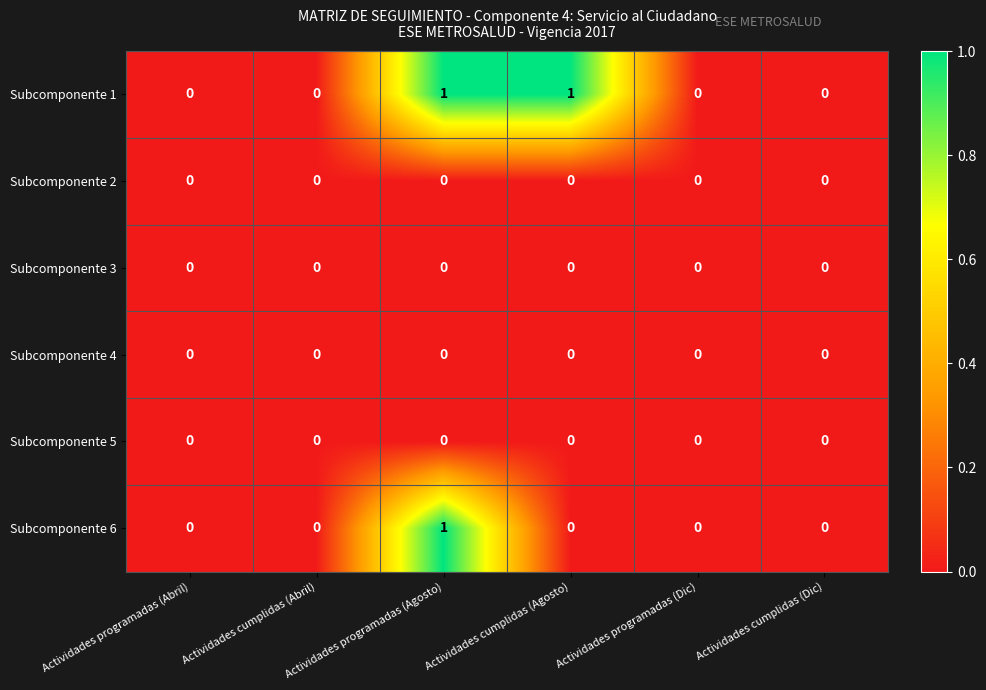

How many data points in Subcomponente 1 are above 0?

2